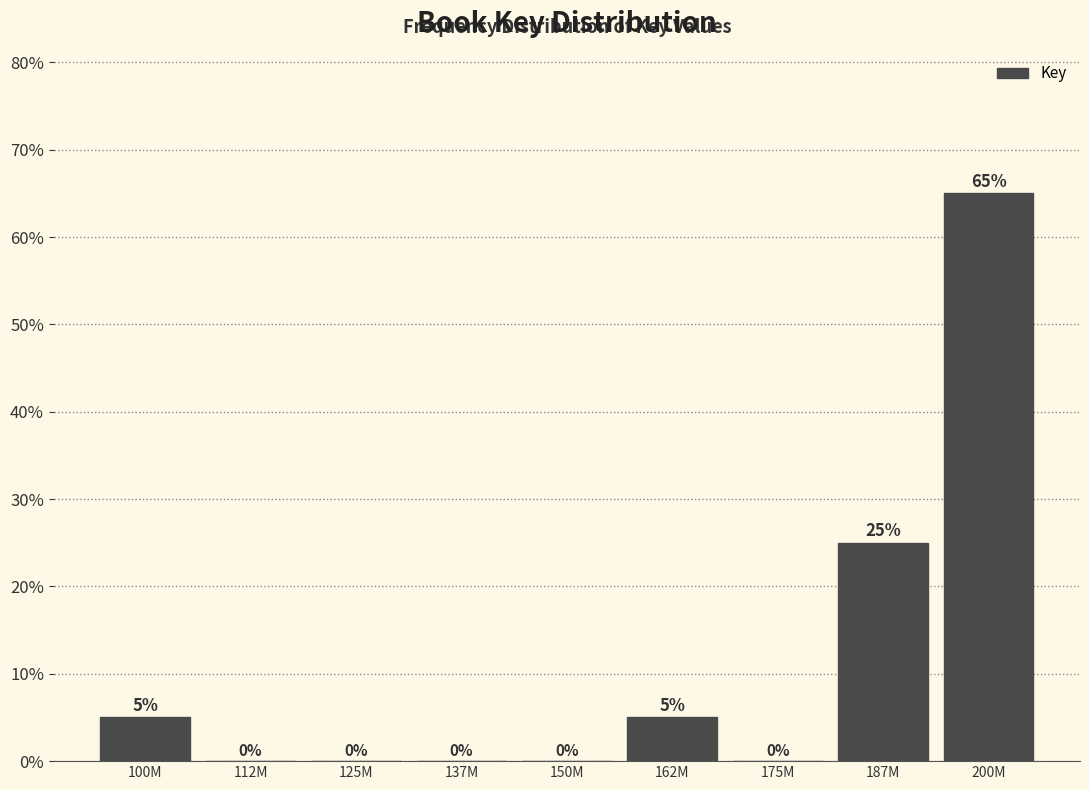

Reading left to right, transcribe all the data shown in this chart.

100M=5	112M=0	125M=0	137M=0	150M=0	162M=5	175M=0	187M=25	200M=65